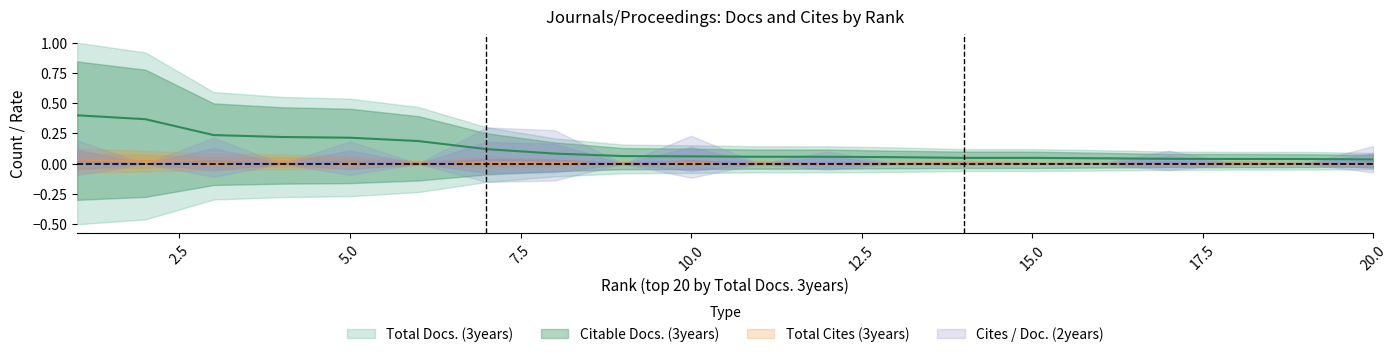

Does the chart display data point markers on the line(s)?

No